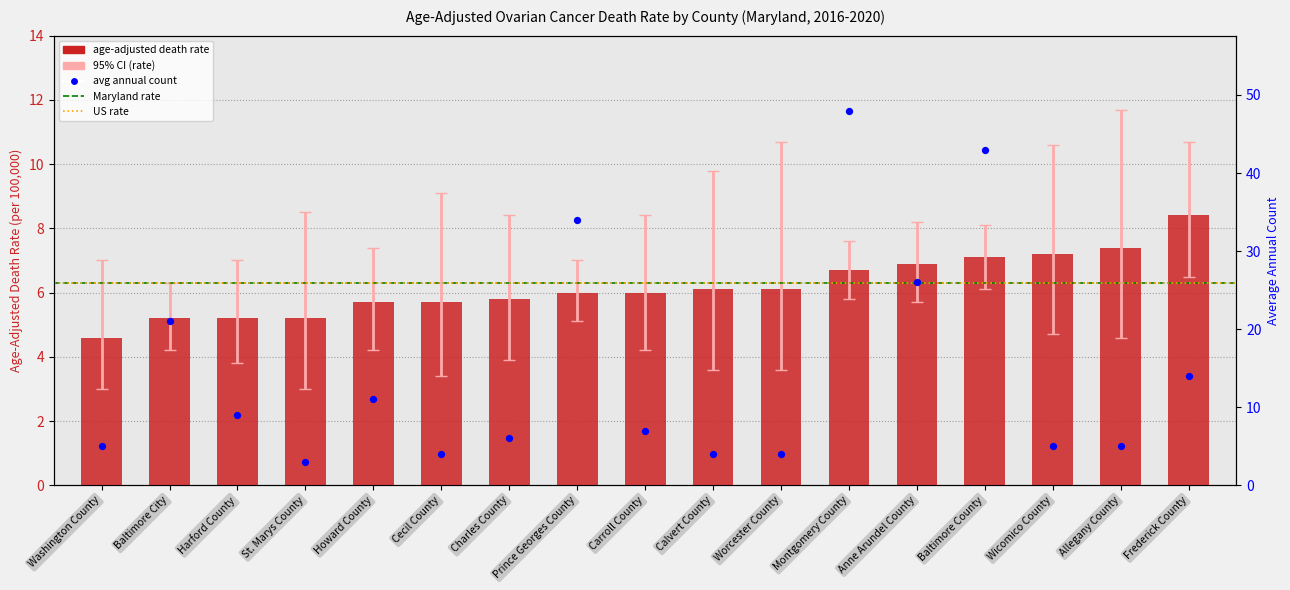

Which series has the largest total across all categories?

avg_annual_count